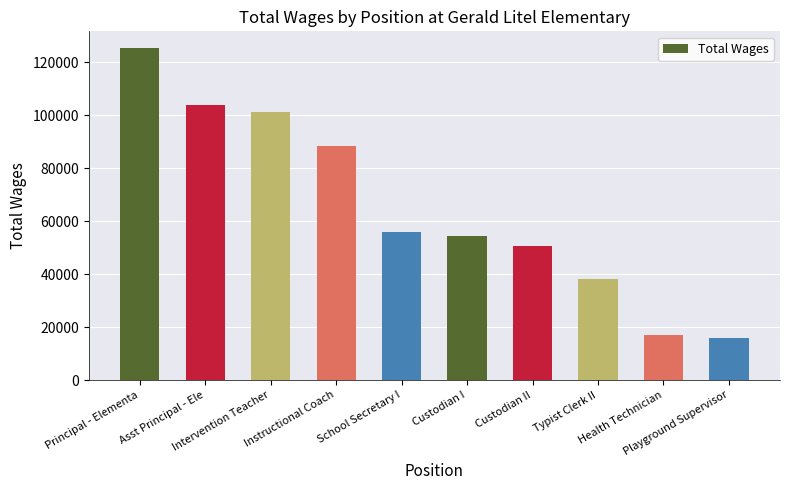

List the labels in order of value, smallest first.

Playground Supervisor, Health Technician, Typist Clerk II, Custodian II, Custodian I, School Secretary I, Instructional Coach, Intervention Teacher, Asst Principal - Ele, Principal - Elementa